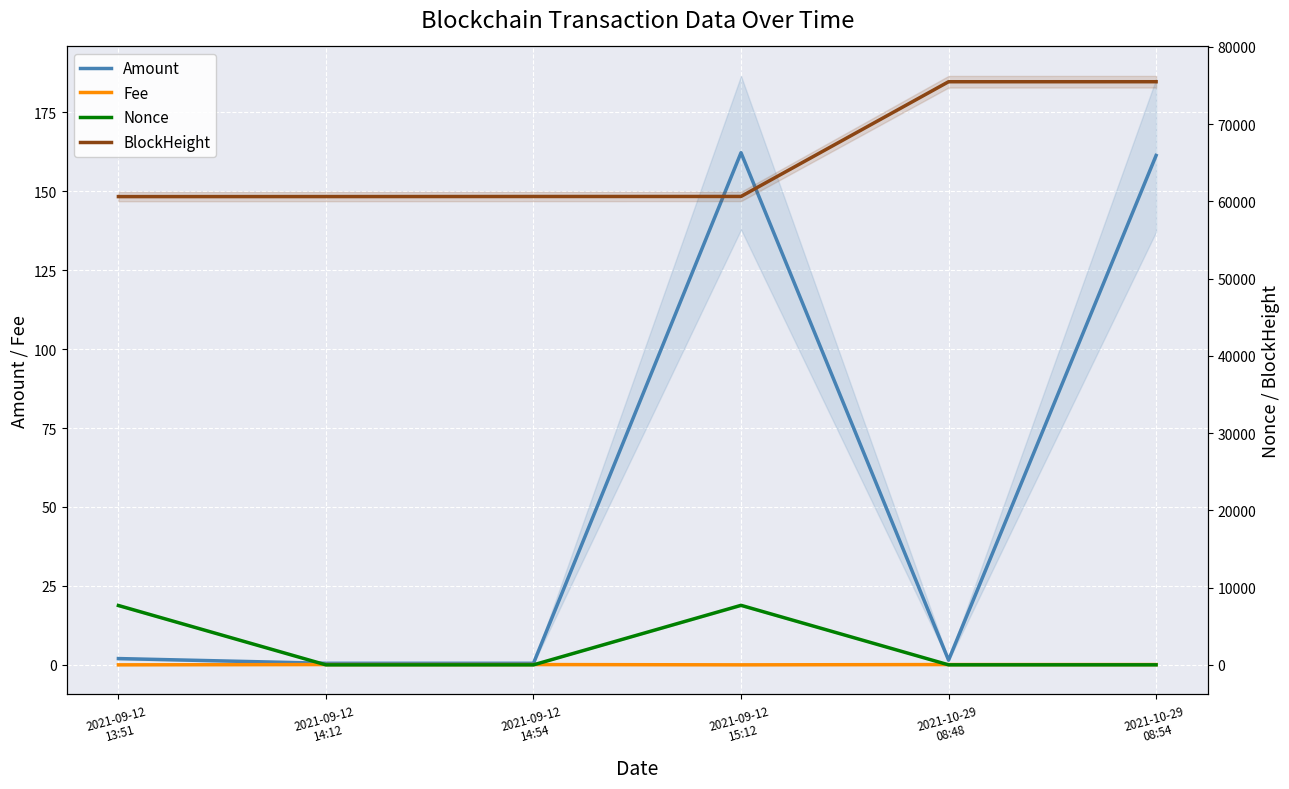

What is the value of the Amount point at the 4th from the left?

162.2